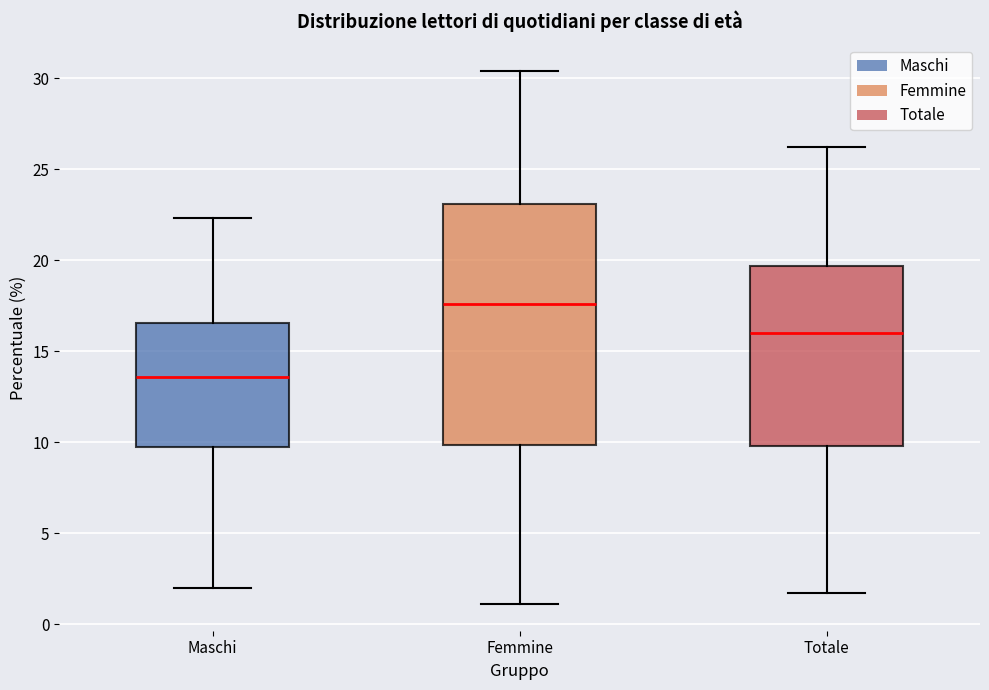

Reading left to right, transcribe this box plot: for each box, give where its median line is, the range the box spans, and where its two whiskers end, as read against the y-axis. The values are not printed on the chart, so give them approximately, as read against the axis.

Maschi: median 13.5, box 9.5 to 16.5, whiskers 2.0 to 22.5
Femmine: median 17.5, box 10.0 to 23.0, whiskers 1.0 to 30.5
Totale: median 16.0, box 10.0 to 19.5, whiskers 1.5 to 26.0